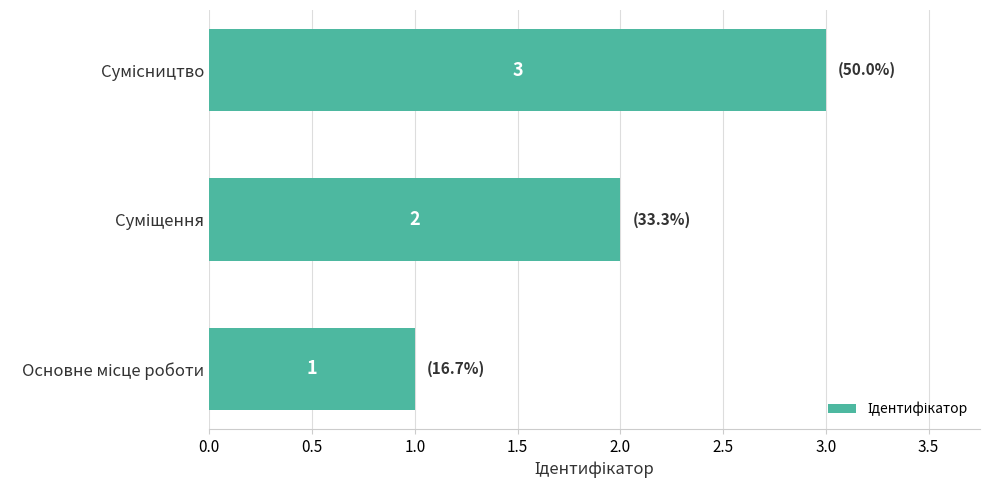

Does the chart contain stacked bars?

No